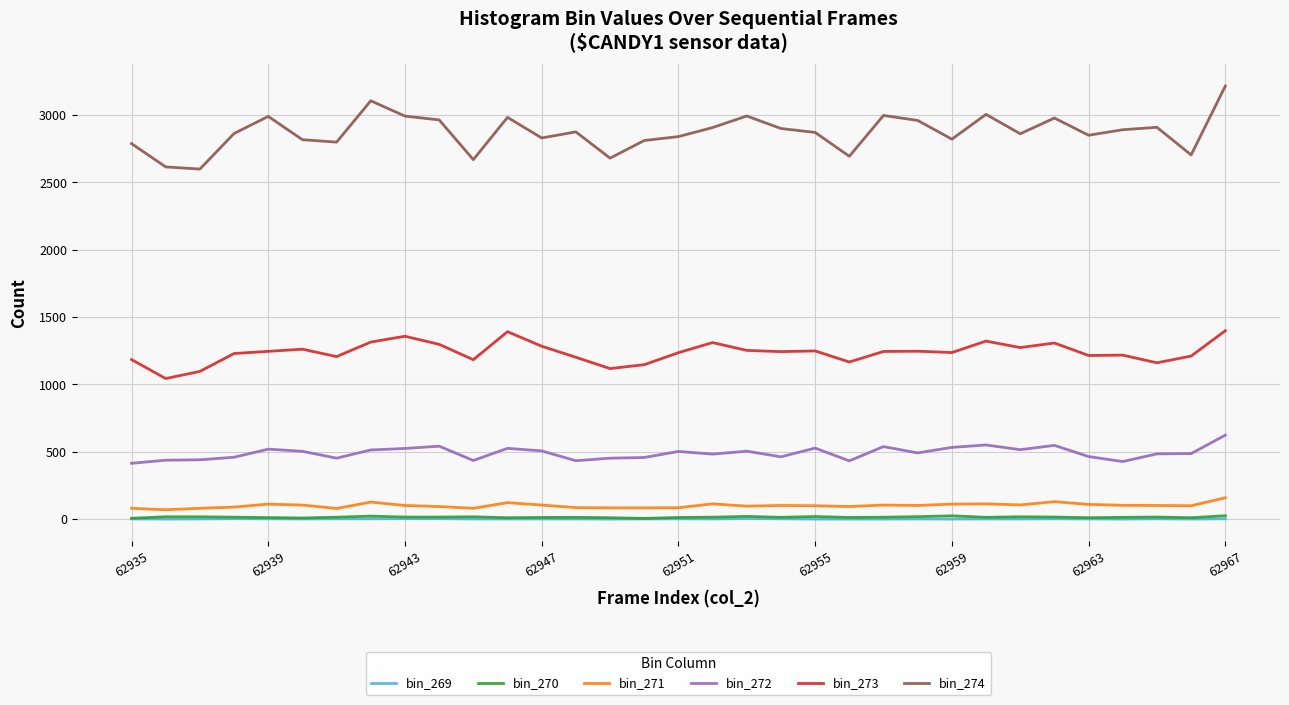

What is the highest value of the bin_272 series?

623